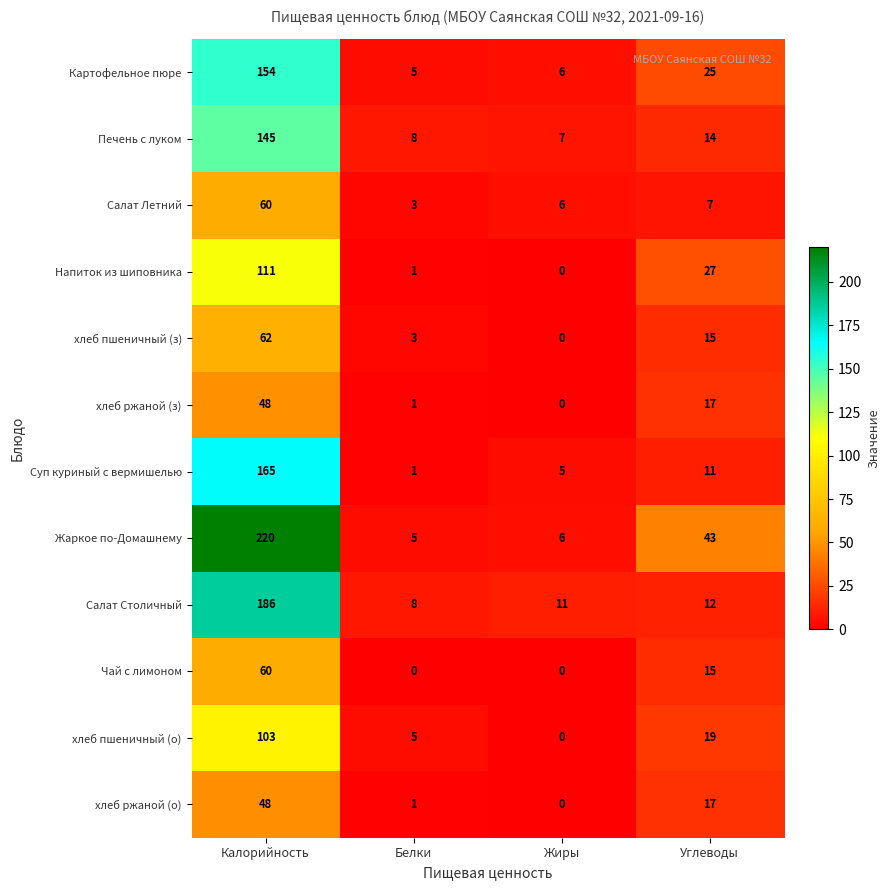

True or false: Напиток из шиповника has a value of 47 at Углеводы.

False